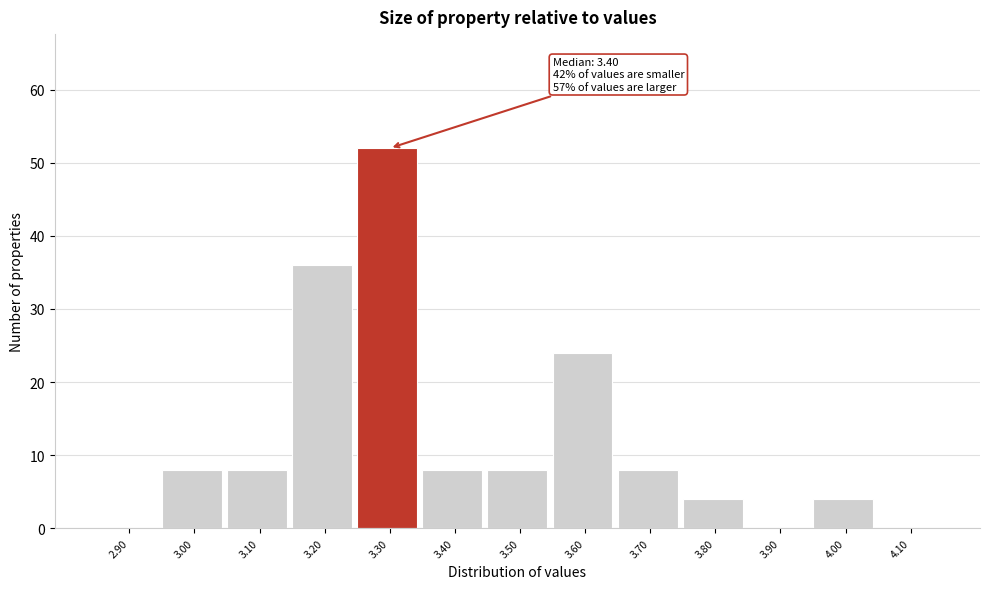

Reading left to right, extract all data points from this chart.

2.90=0	3.00=8	3.10=8	3.20=36	3.30=52	3.40=8	3.50=8	3.60=24	3.70=8	3.80=4	3.90=0	4.00=4	4.10=0